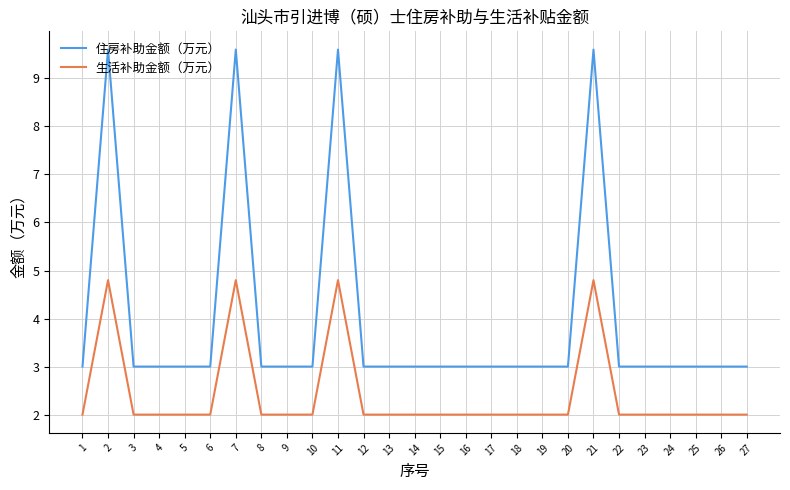

Does the chart have visible grid lines?

Yes